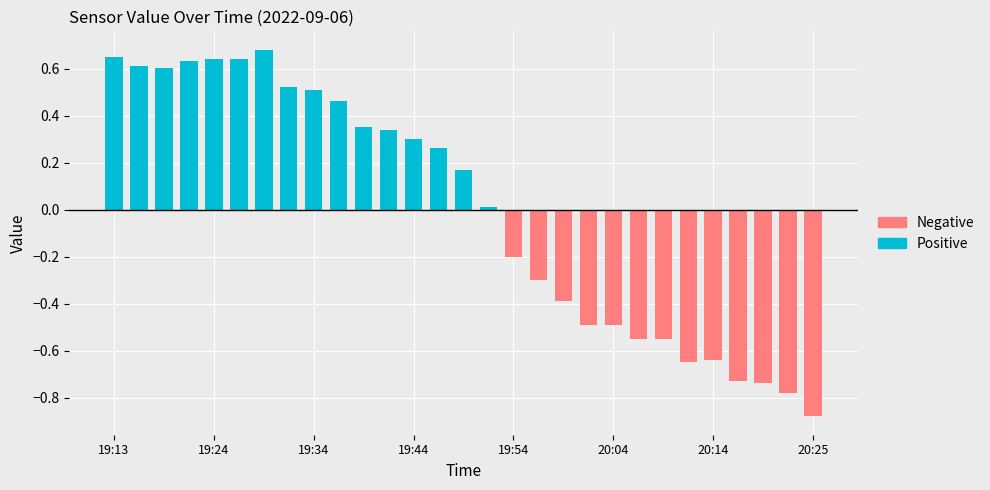

Between 18 and 19, which series saw the biggest shift?

Negative